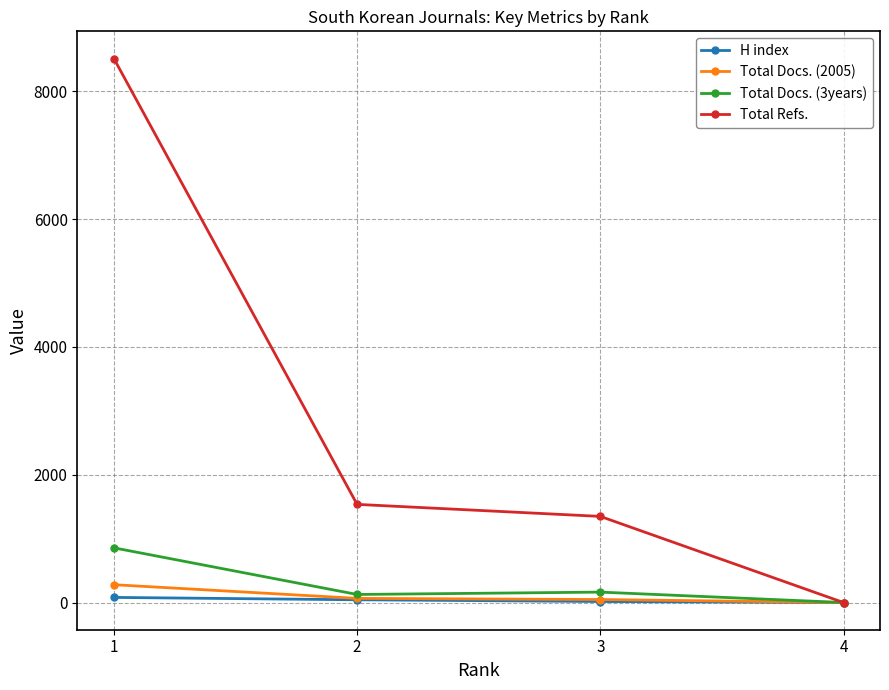

What is the difference between the highest and lowest values at 2?

1493